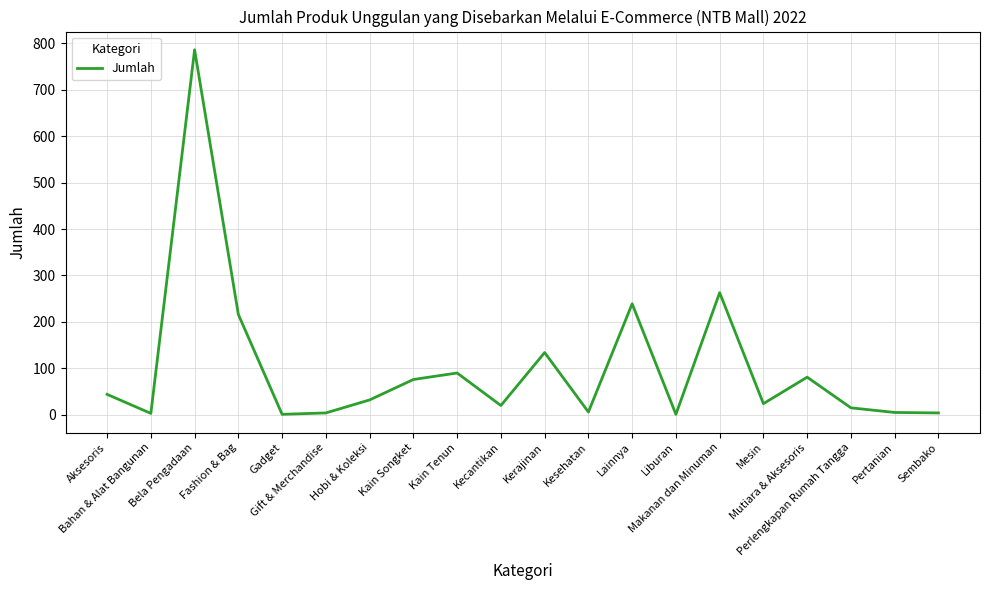

What is the change in value from Kesehatan to Sembako?

-2